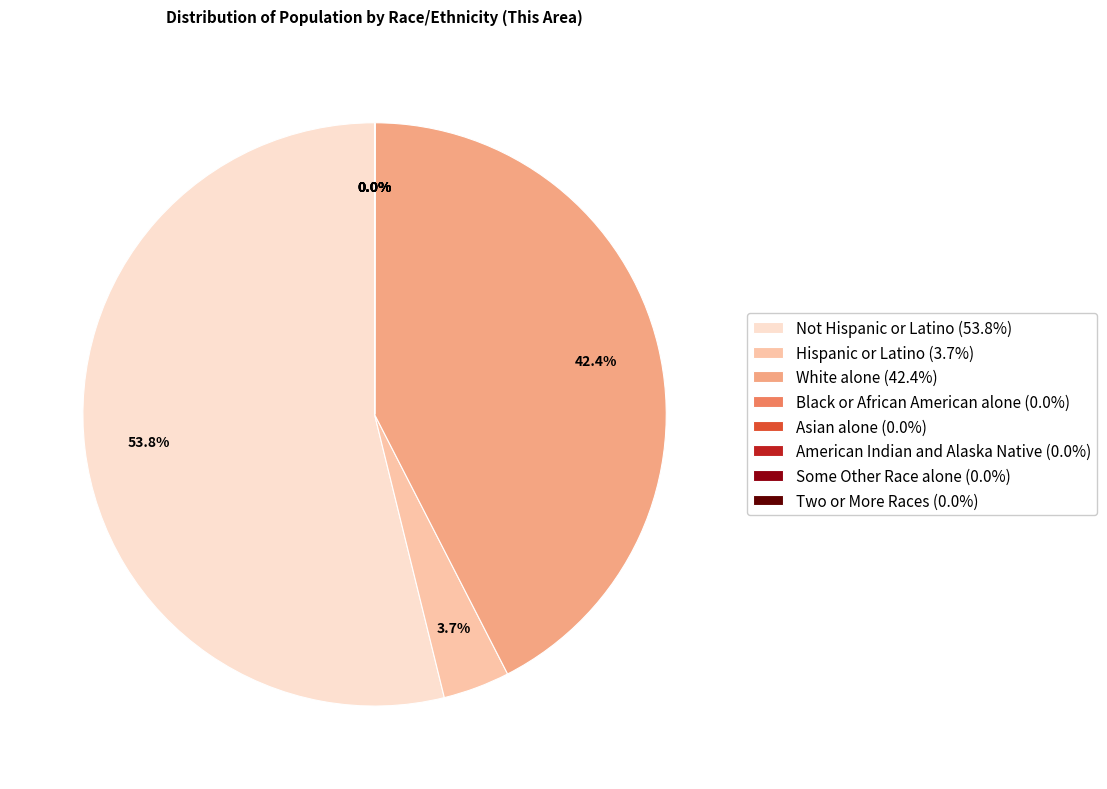

What percentage do Not Hispanic or Latino (53.8%) and White alone (42.4%) together represent?

96.3%